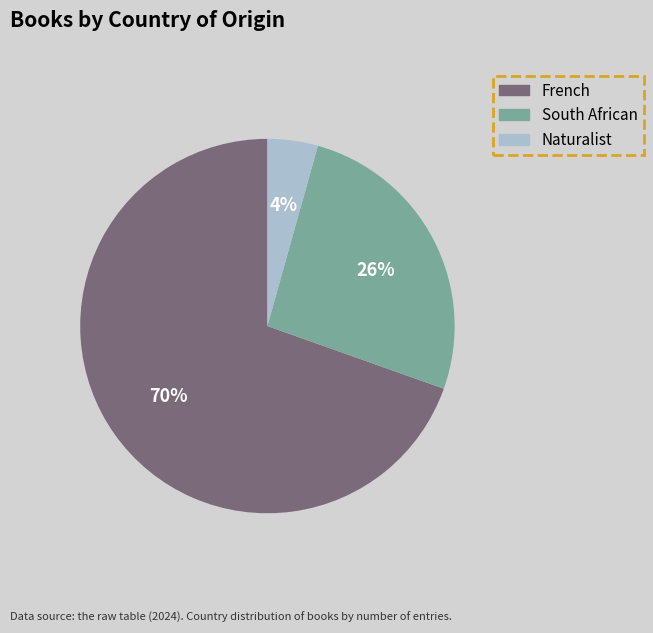

Is the sum of Naturalist and French greater than half?

Yes